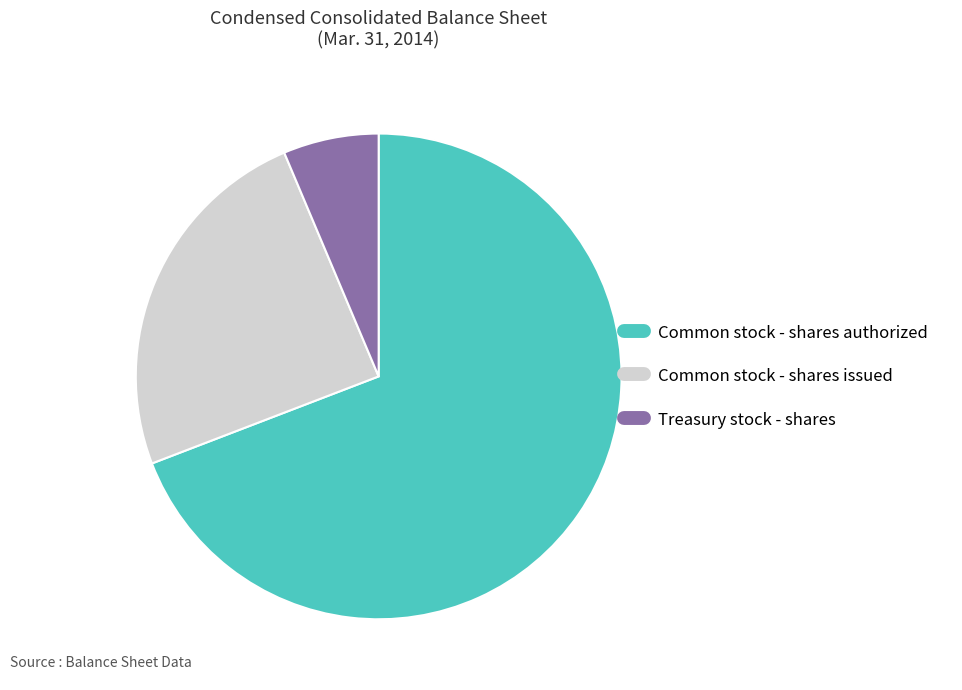

How many slices are in this pie chart?

3